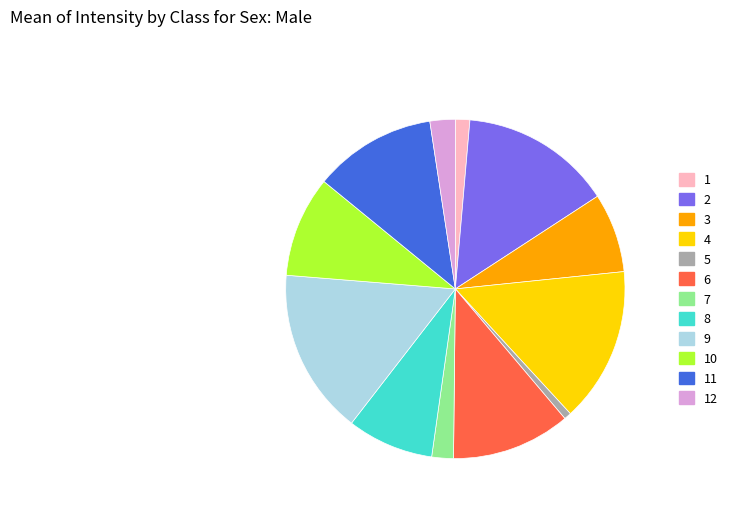

Does any single category account for the majority?

No